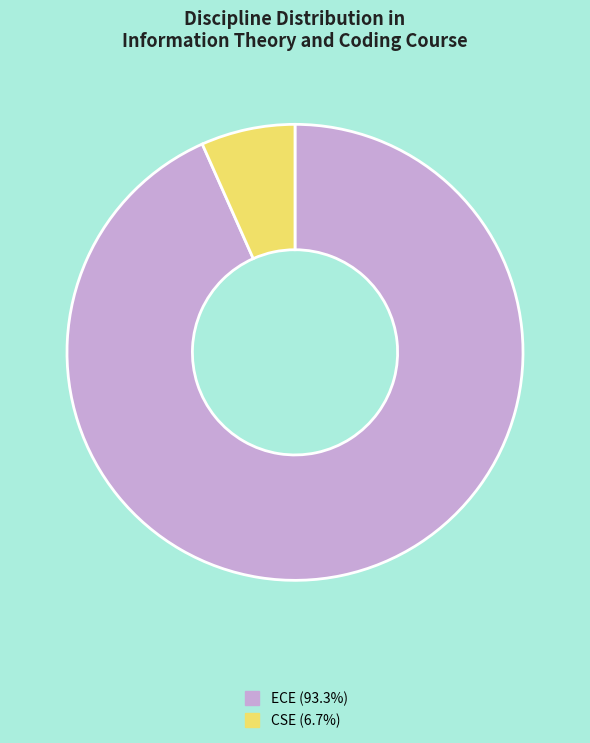

Which category accounts for the majority?

ECE